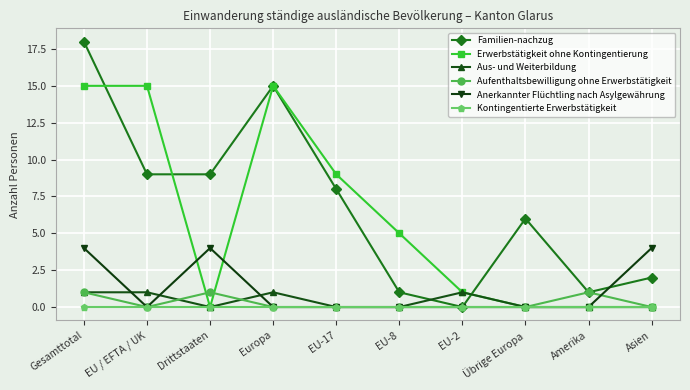

At which label does Familien-nachzug reach its peak?

Gesamttotal